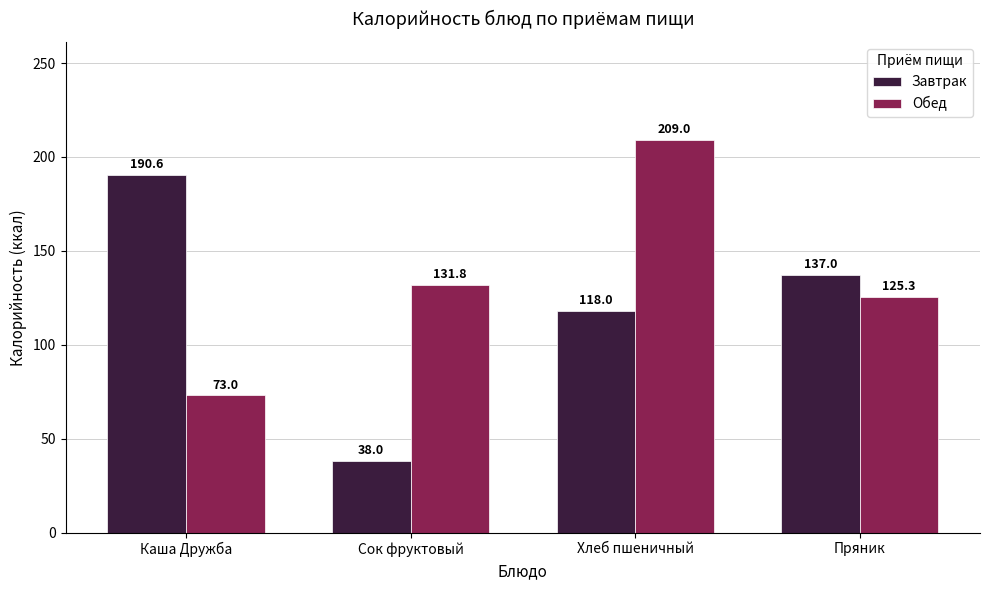

Where does the Завтрак series first go above 137?

Каша Дружба